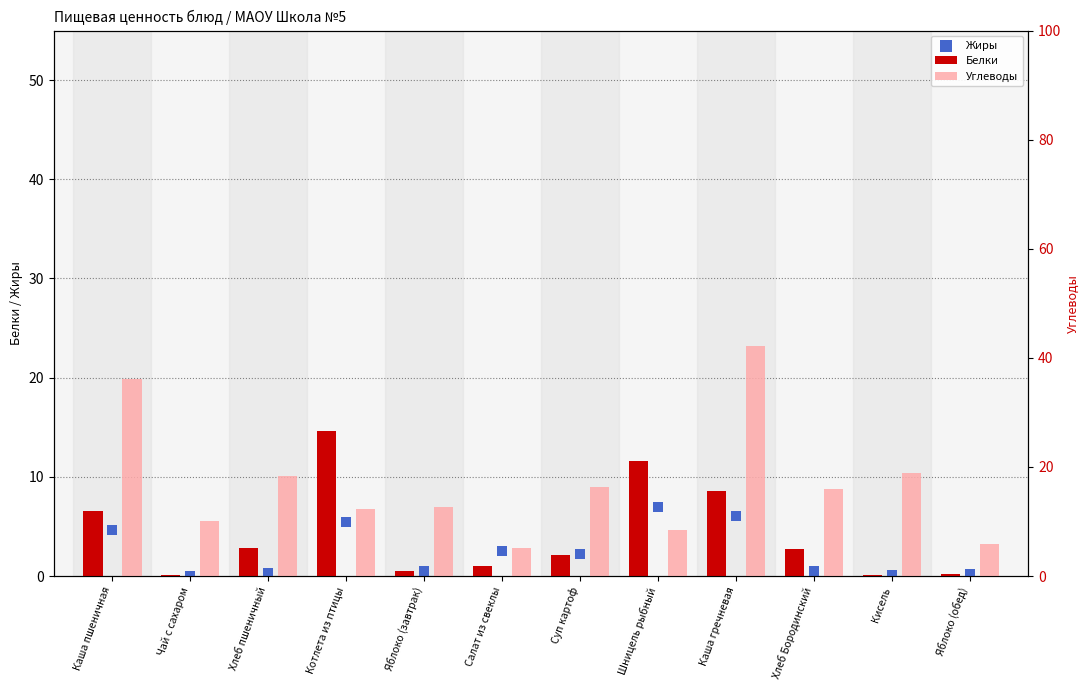

Which series contains the lowest Y value?

Жиры